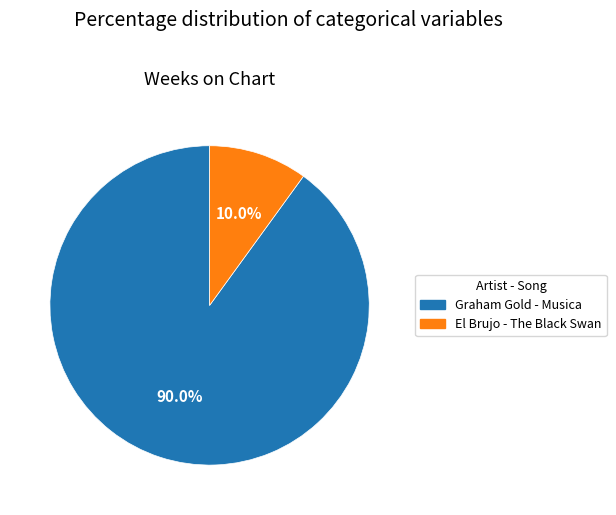

Which slice is the largest?

Graham Gold - Musica